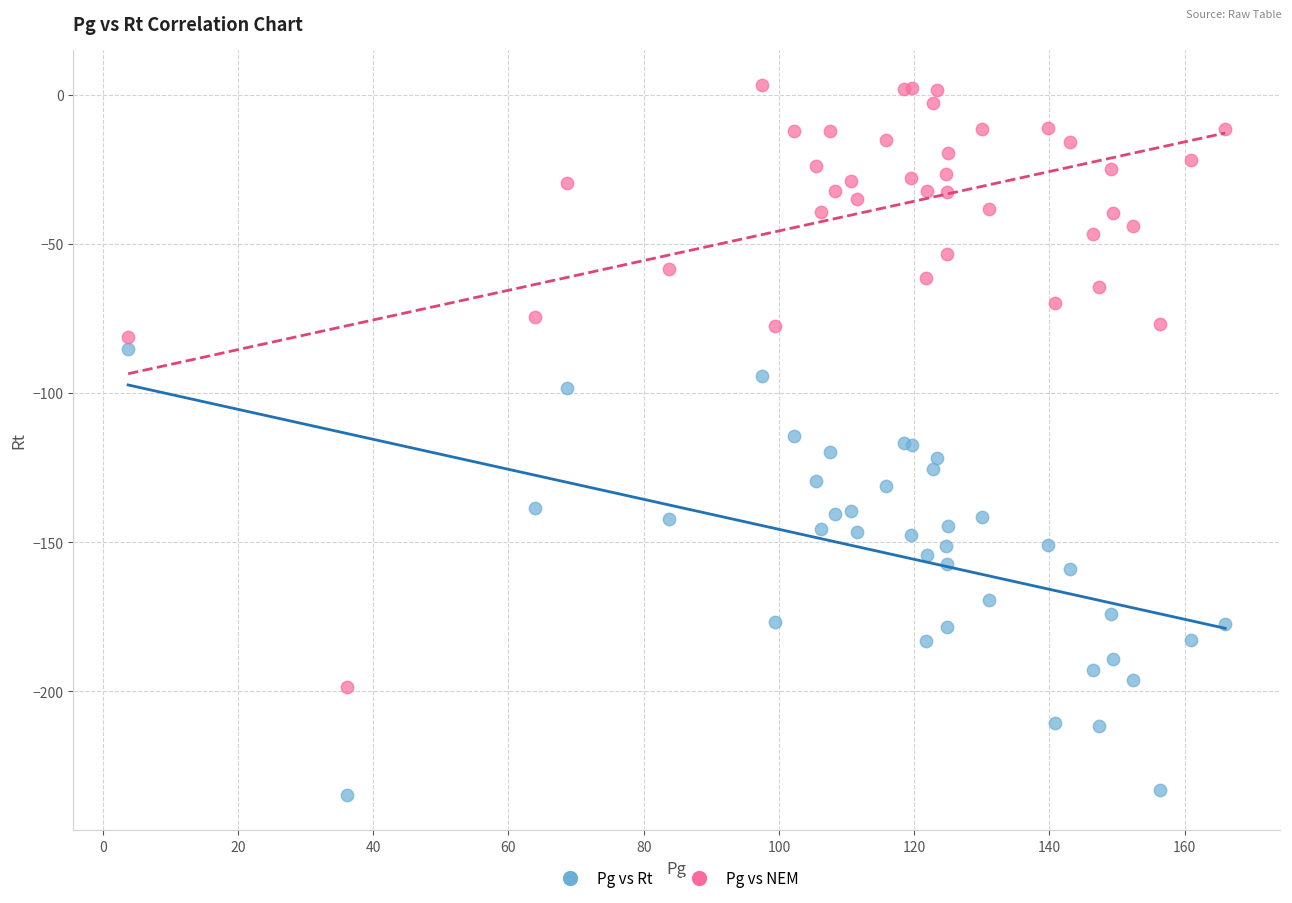

Which series contains the highest Y value?

Pg vs NEM